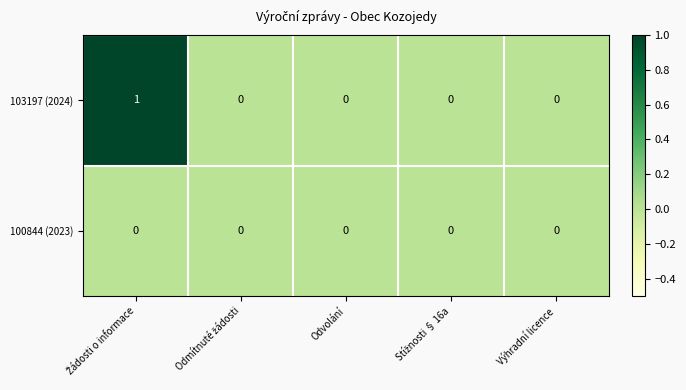

What is the greatest value displayed?

1